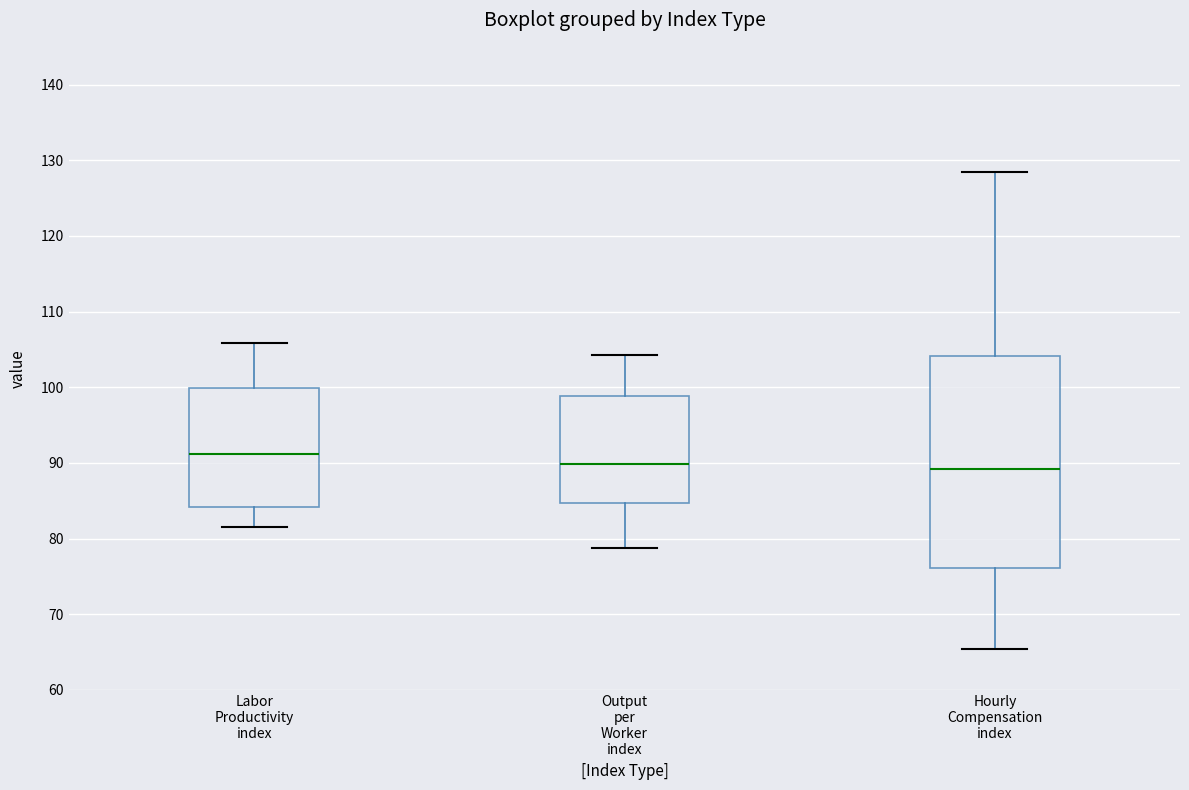

Reading left to right, read every box against the y-axis: the position of its median line, the range the box covers, and the ends of its whiskers. The values are not printed on the chart, so give them approximately, as read against the axis.

Labor Productivity index: median 91, box 84 to 100, whiskers 82 to 106
Output per Worker index: median 90, box 85 to 99, whiskers 79 to 104
Hourly Compensation index: median 89, box 76 to 104, whiskers 65 to 129